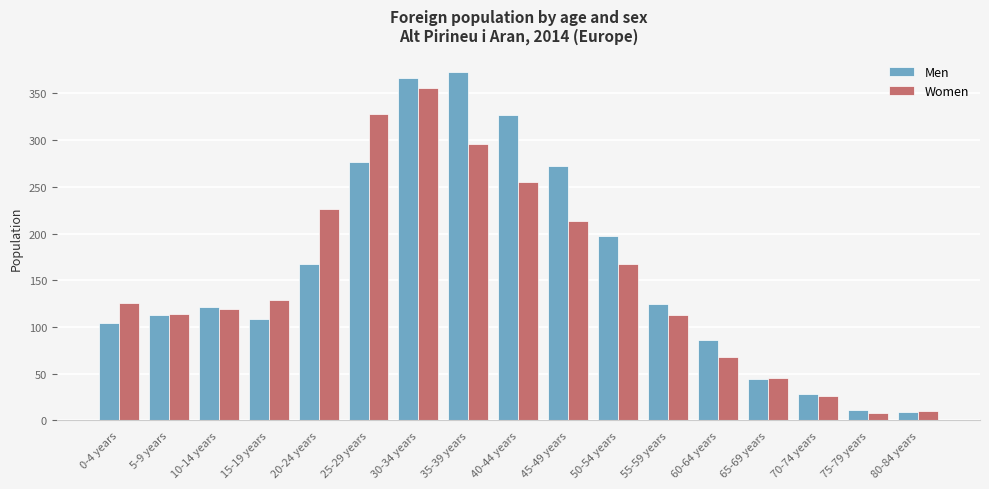

Rank the series at 30-34 years from lowest to highest value.

Women, Men